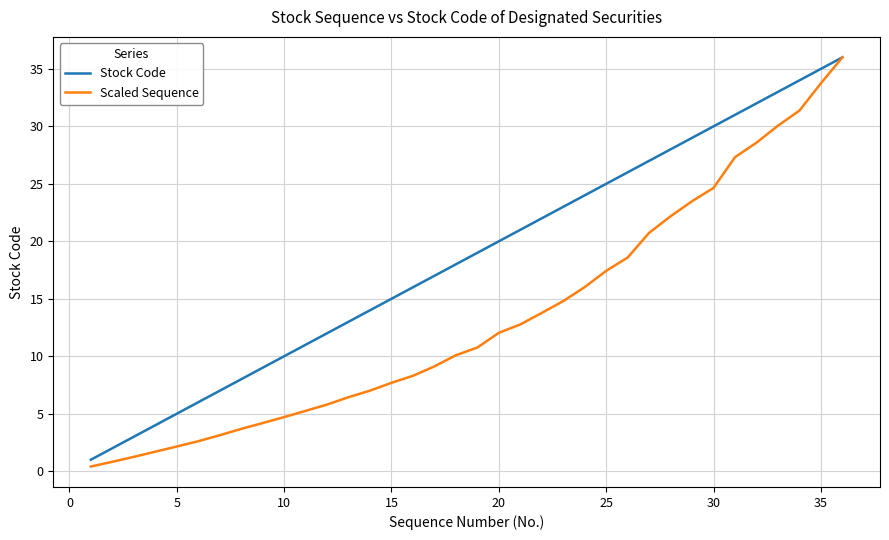

What is the maximum value for Stock Code?

36.0